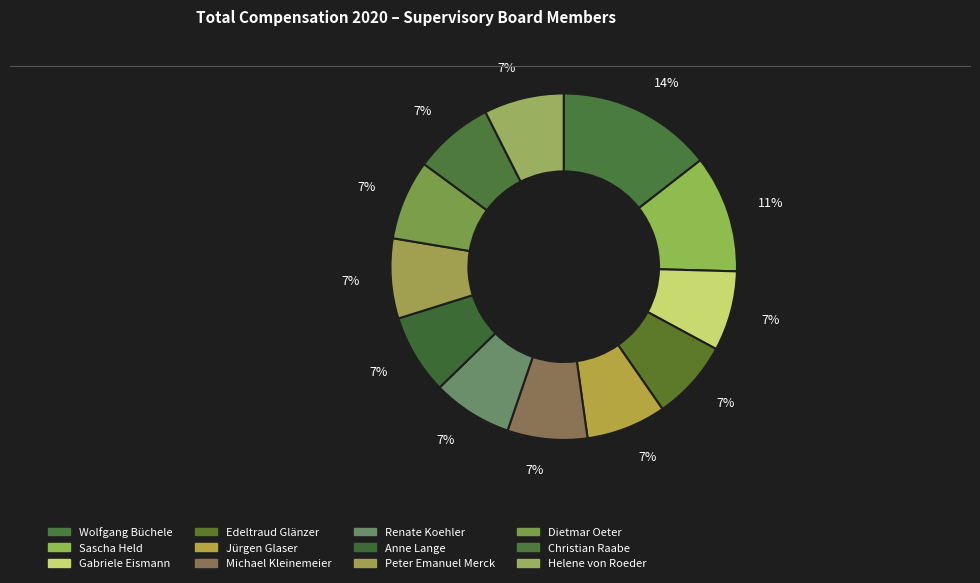

Which category has the smallest portion of the pie?

Gabriele Eismann